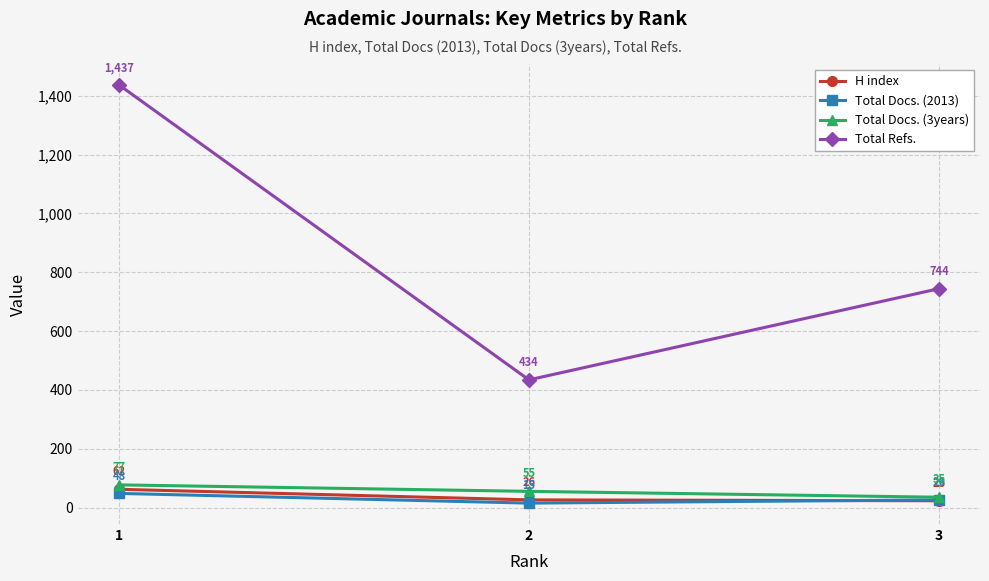

What is the sum of all Total Refs. values?

2615